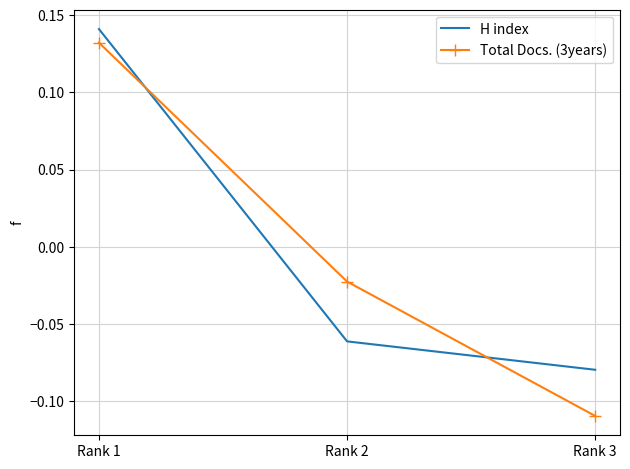

Which category has the highest value in the H index series?

Rank 1